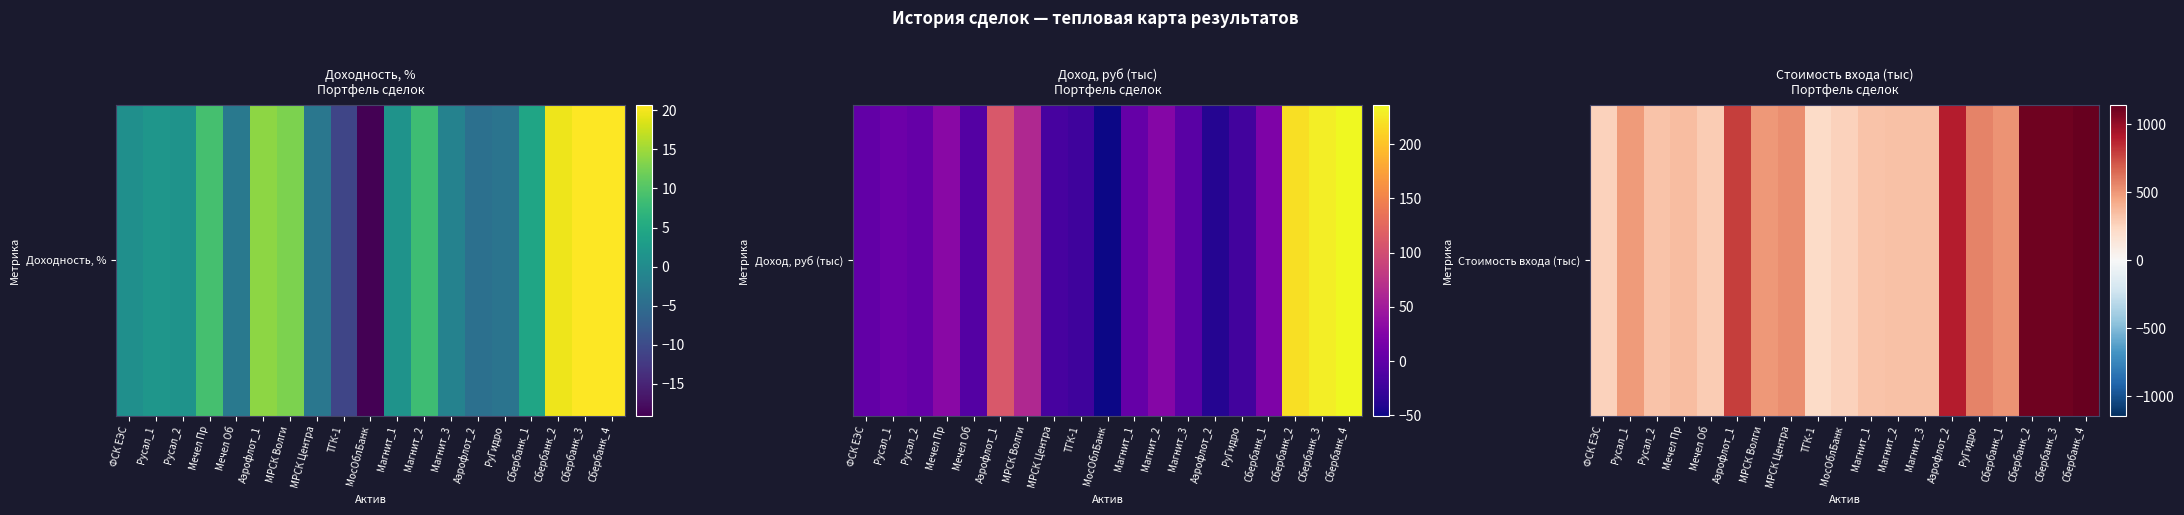

Where is the data nearest to the value 678?

Аэрофлот_1